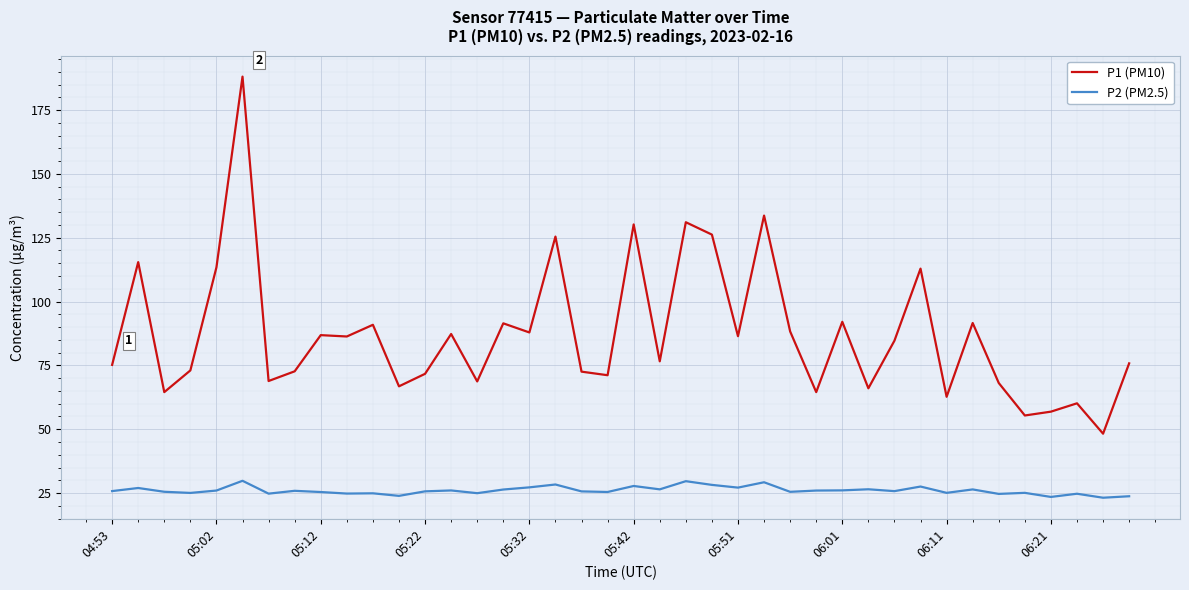

What are all the series names shown in the legend?

P1 (PM10), P2 (PM2.5)